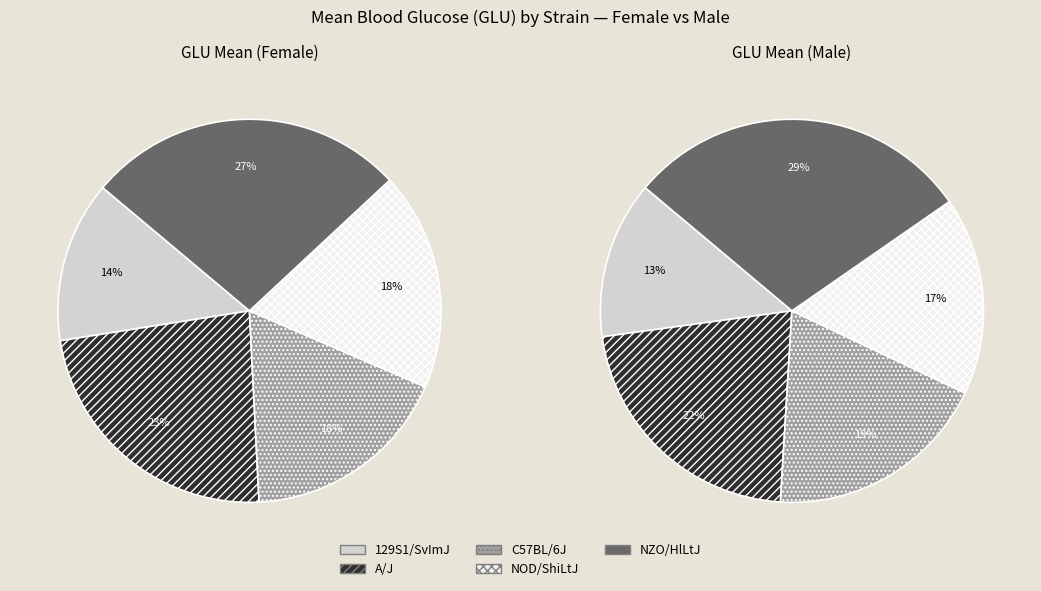

To the nearest percent, what percentage of the pie is NOD/ShiLtJ?

17%